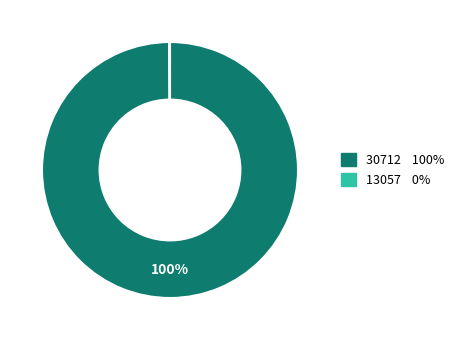

To the nearest percent, what is the difference between the largest and smallest slice percentages?

100%